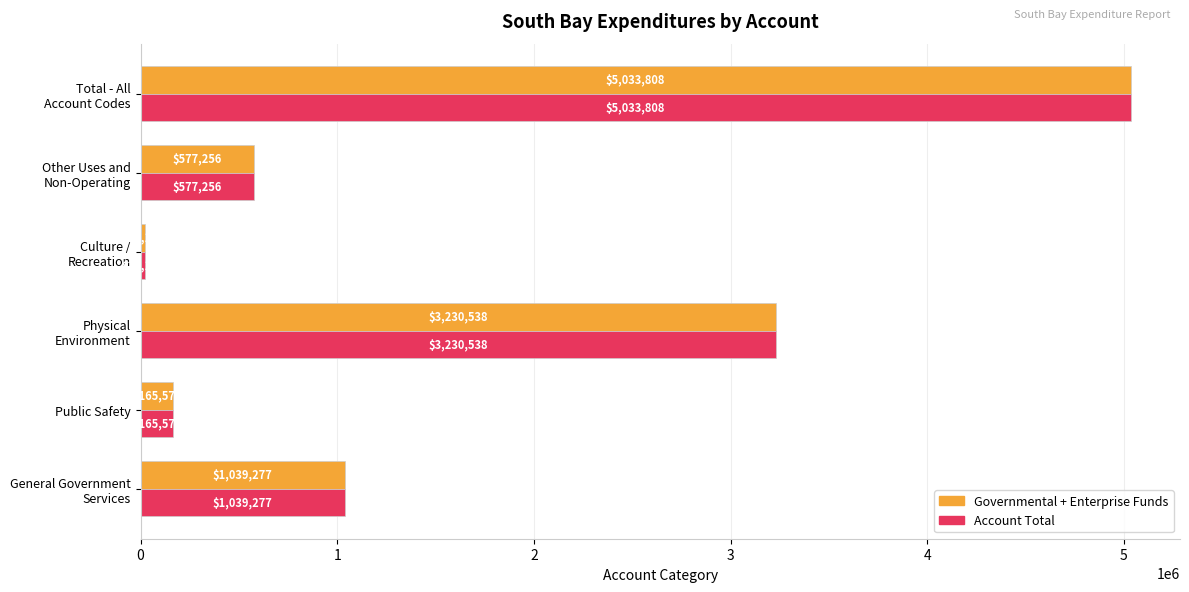

What is the average value of the Governmental + Enterprise Funds series?

1677936